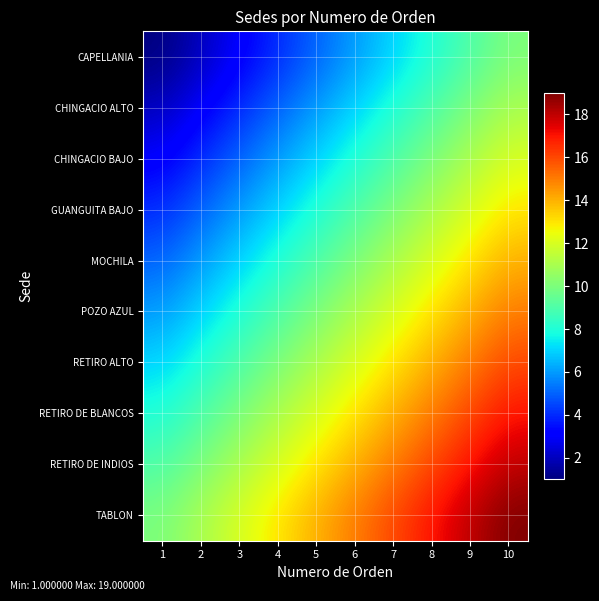

At how many categories does at least one series exceed 10?

9